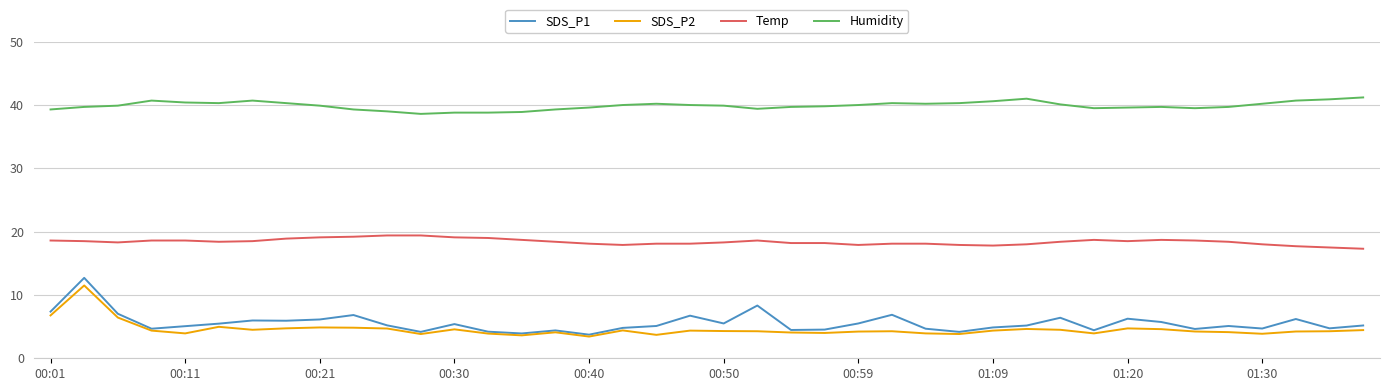

What is the highest value of the SDS_P1 series?

12.7